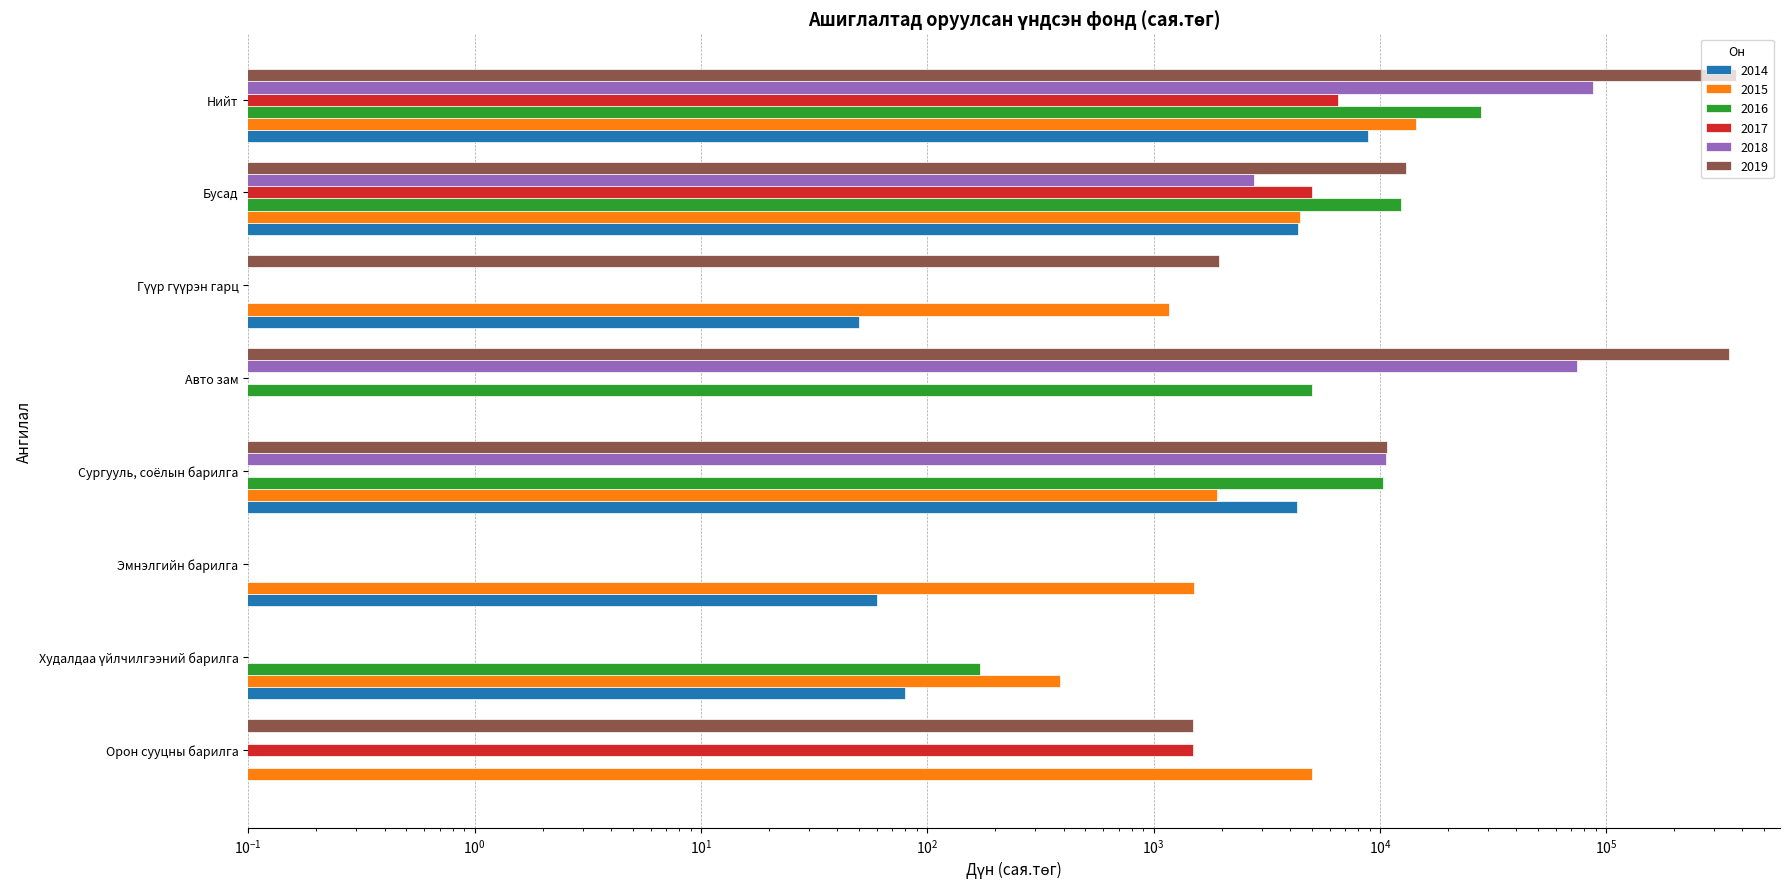

Rank the series by their maximum value, from highest to lowest.

2019, 2018, 2016, 2015, 2014, 2017